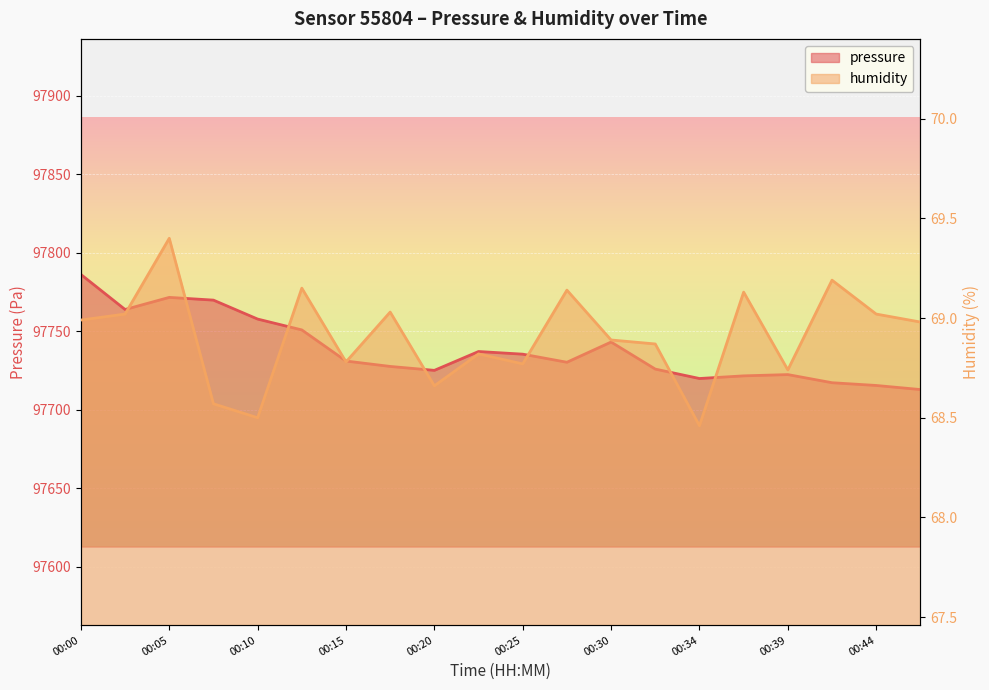

Between 00:25 and 00:20, which is larger?

00:25